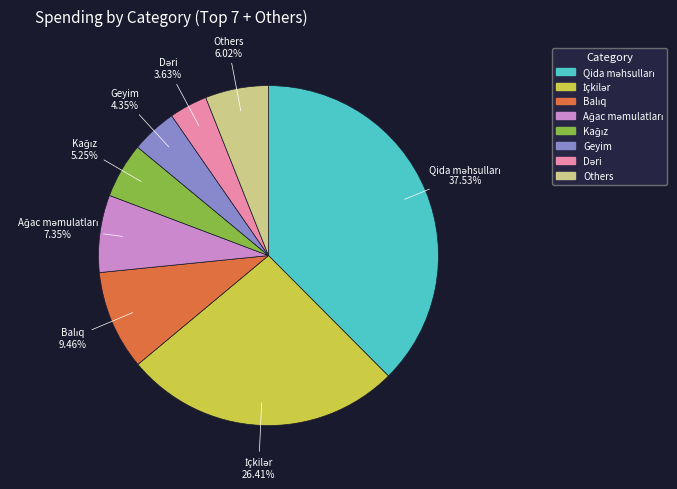

Is there a majority slice in this chart?

No